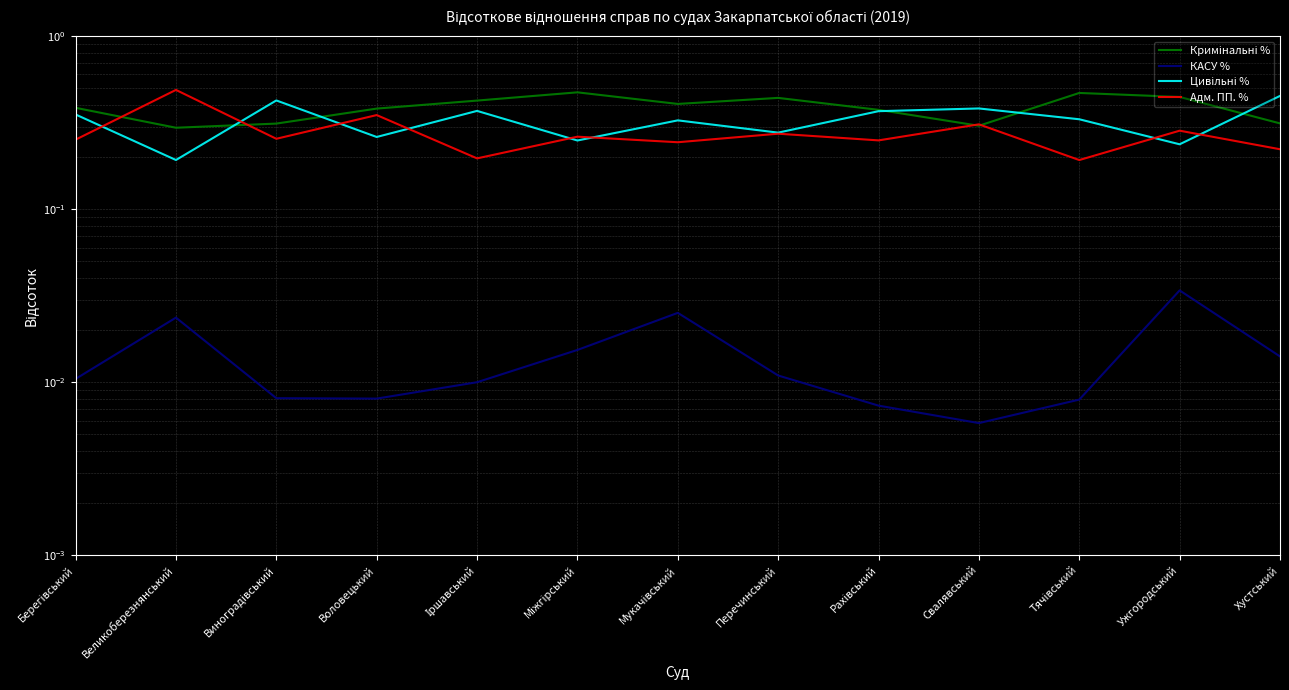

What is the lowest value of the Цивільні % series?

0.2